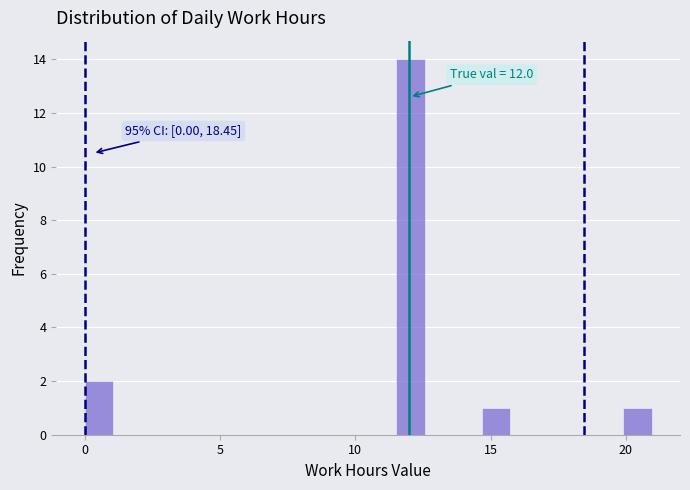

Read against the x-axis, roughly where is the centre of the tallest bar?

12.0